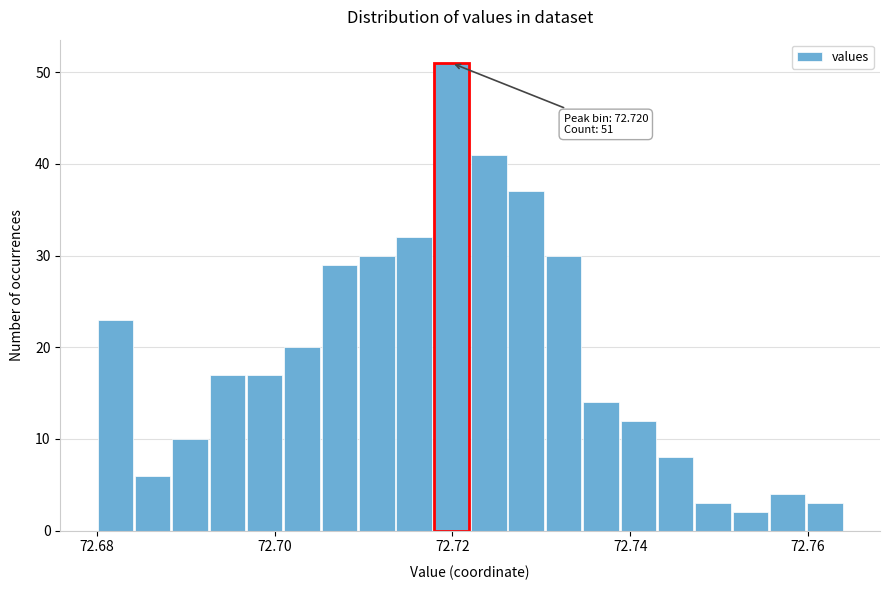

Read against the x-axis, roughly where is the centre of the tallest bar?

72.720